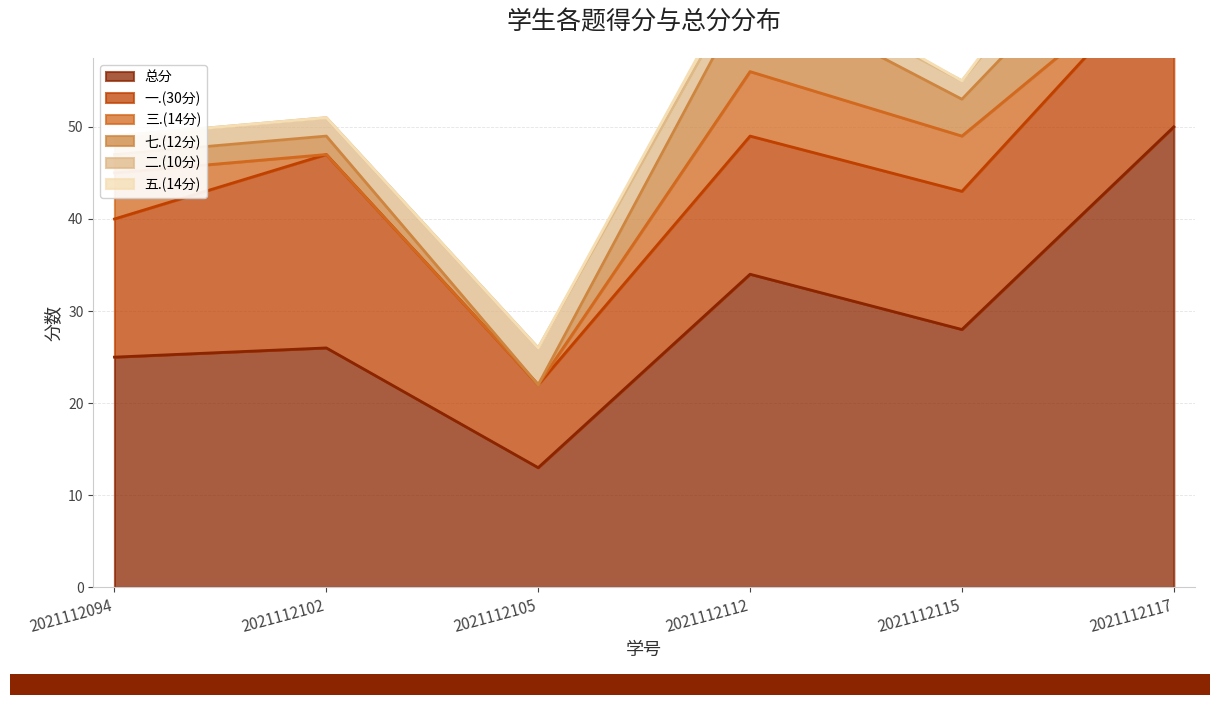

In 七.(12分), how many points are lower than both neighbors (excluding endpoints)?

2